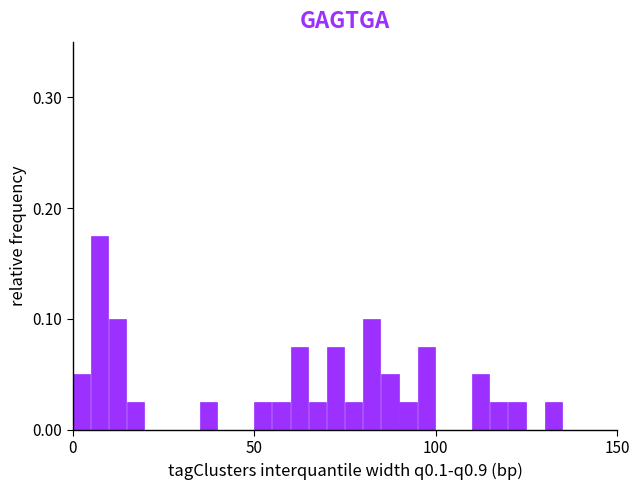

Around what value on the x-axis is the tallest bar? Give the approximate position of its centre, as read against the axis.

5